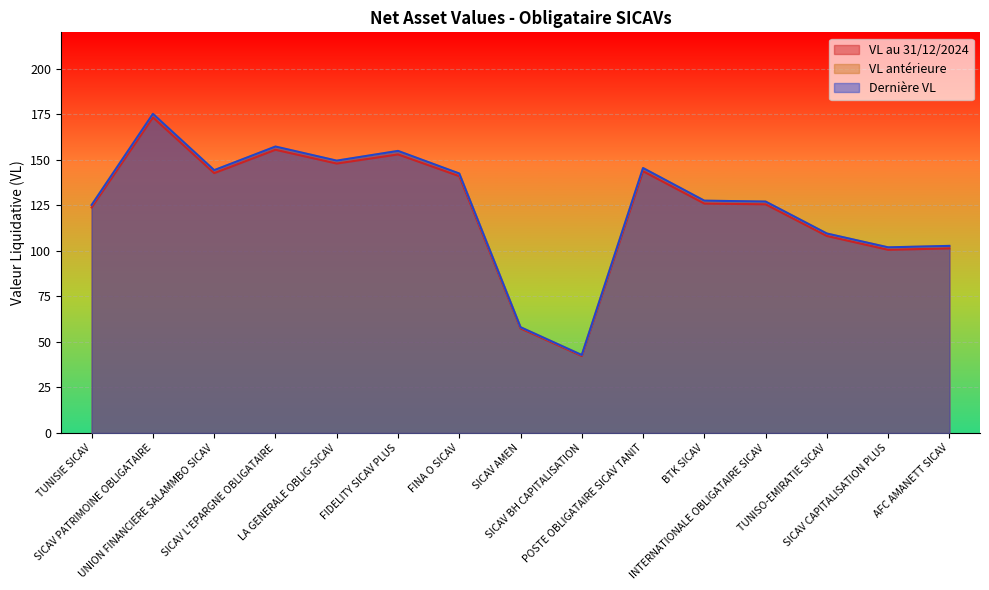

Reading left to right, list all the values displayed in this chart.

VL au 31/12/2024: 123.9	173.3	142.7	155.5	148.0	153.0	141.0	57.4	42.3	143.8	126.0	125.6	108.2	100.6	101.4
VL antérieure: 125.2	175.2	144.3	157.3	149.5	154.9	142.5	58.1	42.8	145.5	127.5	127.1	109.5	101.9	102.7
Dernière VL: 125.2	175.2	144.3	157.3	149.6	154.9	142.5	58.1	42.8	145.5	127.6	127.1	109.5	101.9	102.7